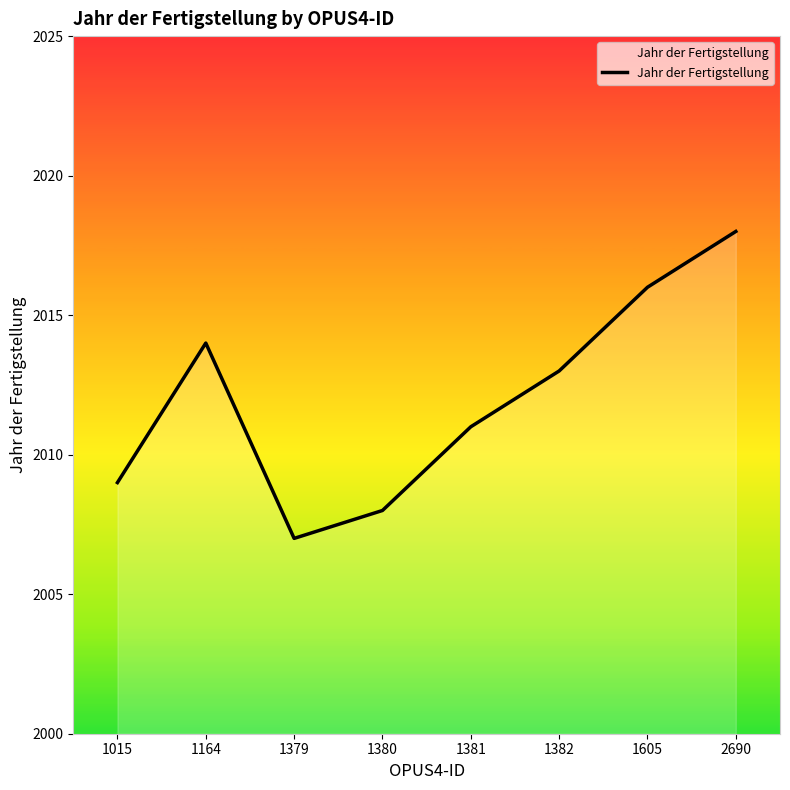

Where does the data first go above 2013?

1164